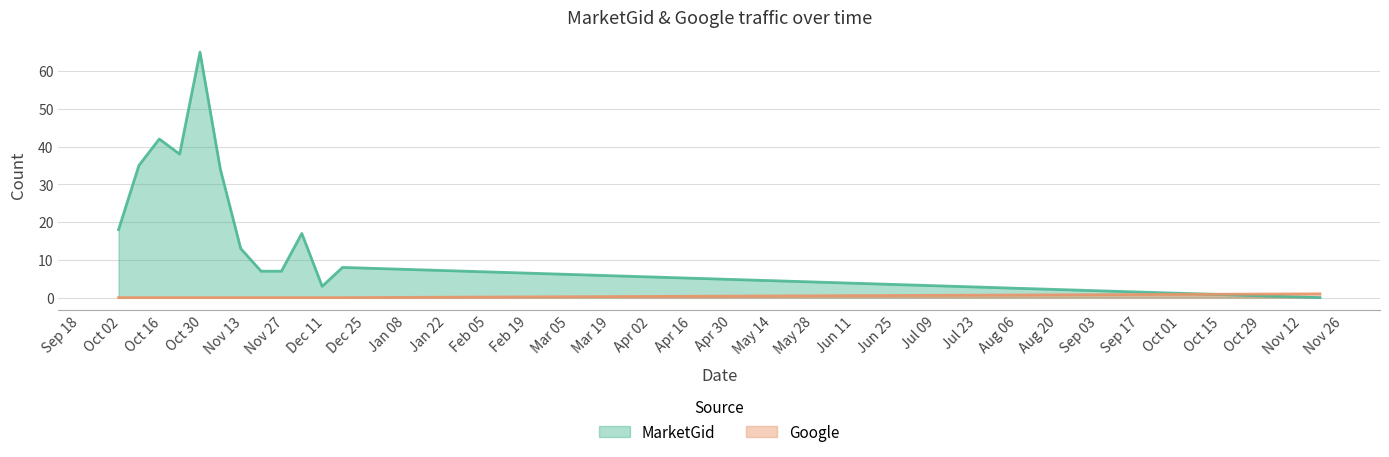

What is the label of the 7th point from the left?

2012-11-12